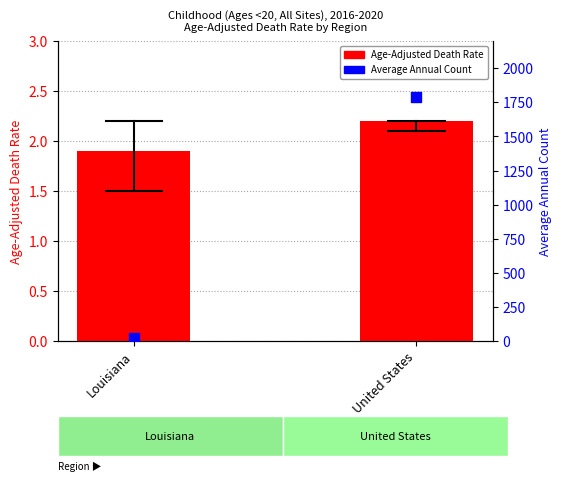

Is the value of Age-Adjusted Death Rate at Louisiana greater than the value of Average Annual Count at Louisiana?

No